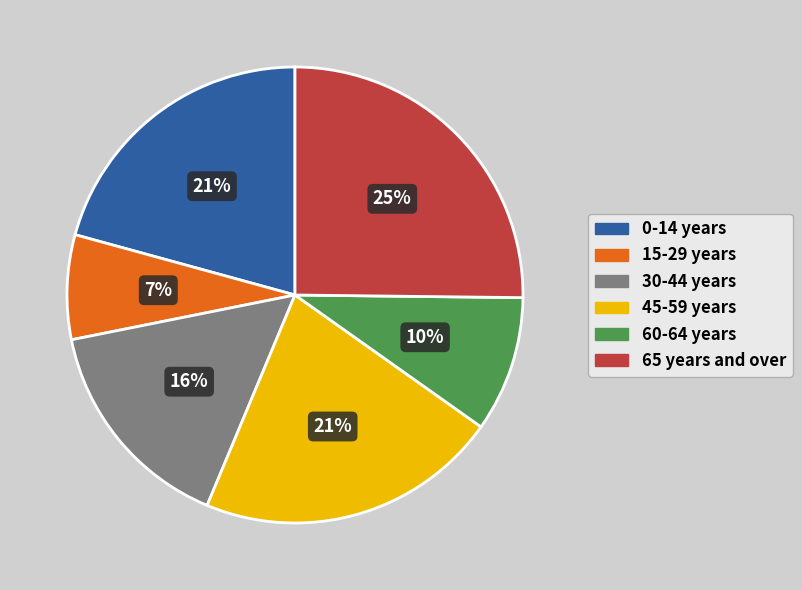

What percentage is the 60-64 years slice, to the nearest percent?

10%